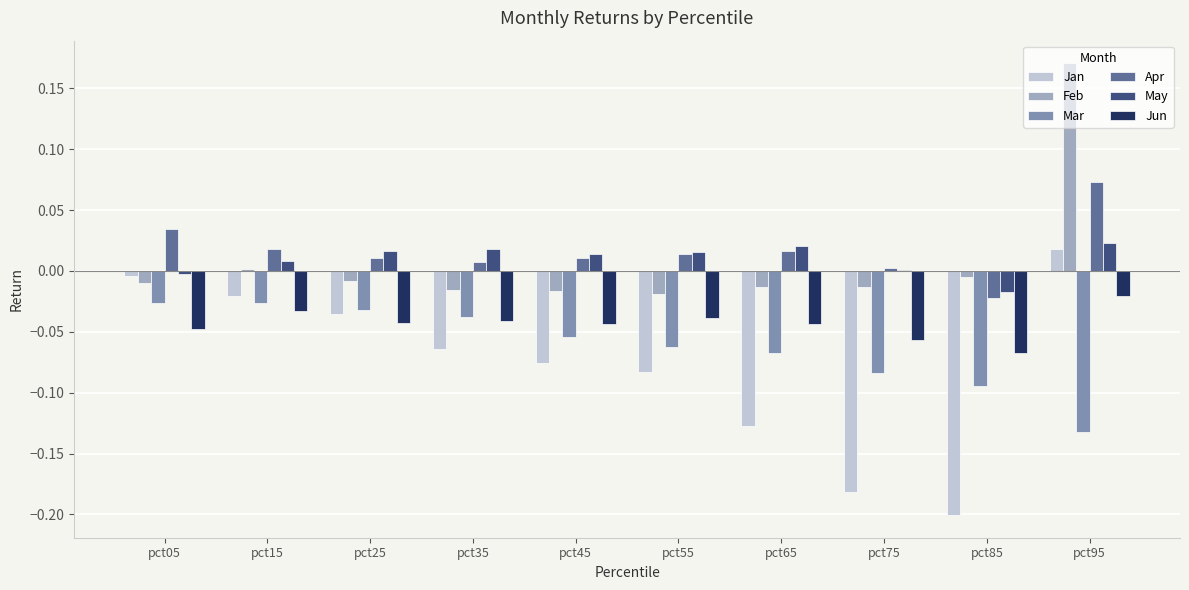

At which category does the chart reach its peak across all series?

pct95